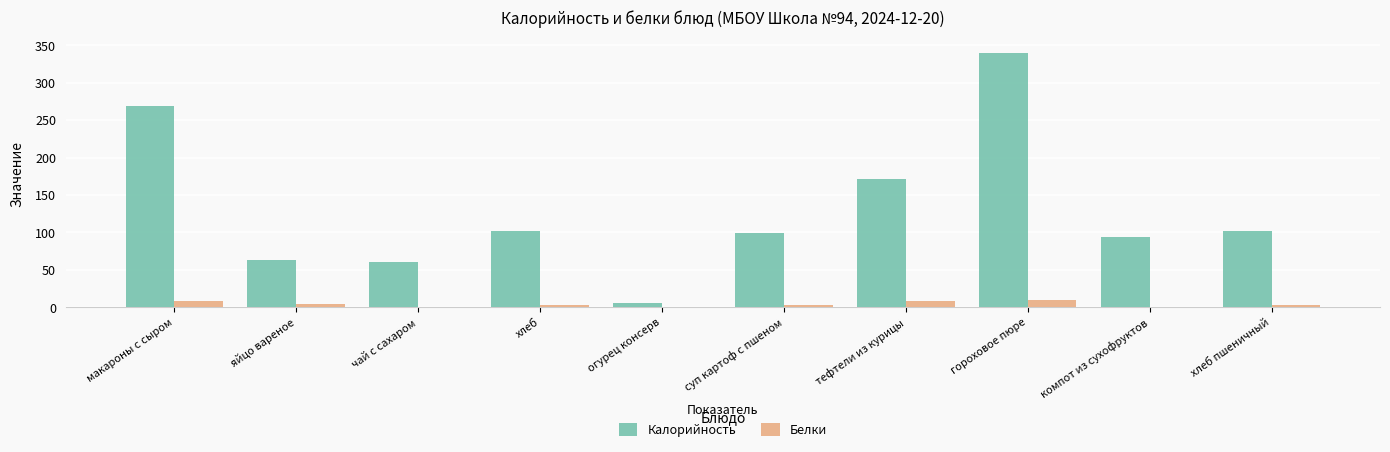

What is the difference between the Калорийность values at суп картоф с пшеном and хлеб?

3.0